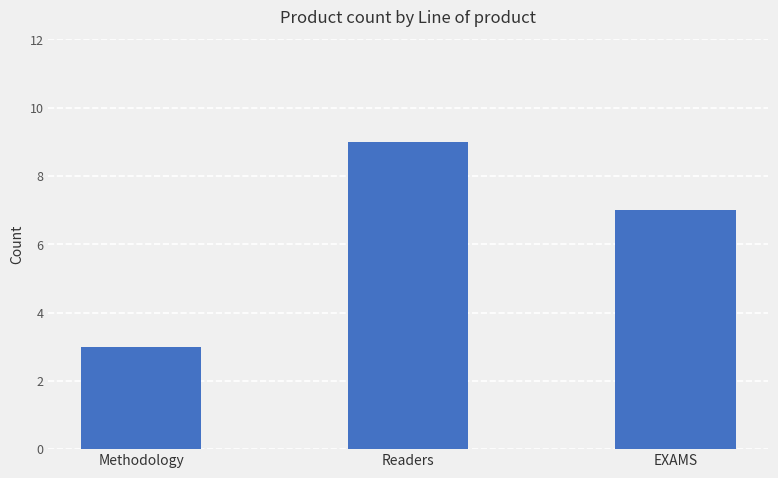

List the labels in order of value, smallest first.

Methodology, EXAMS, Readers